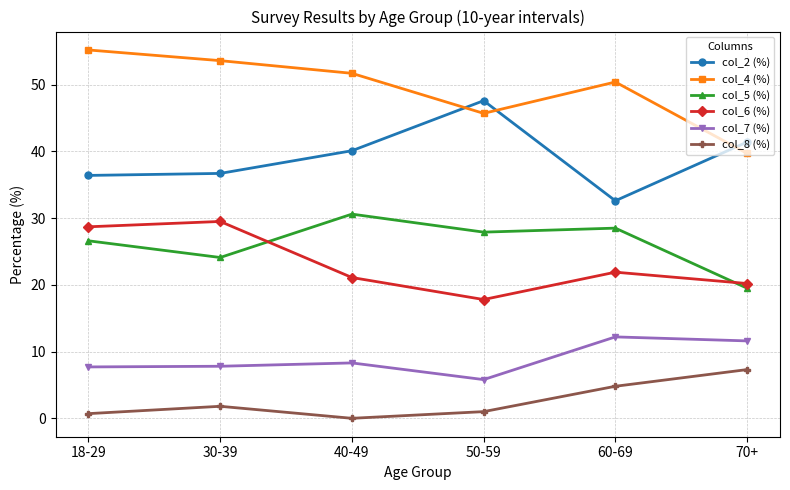

Is the value of col_4 (%) at 40-49 greater than the value of col_8 (%) at 18-29?

Yes